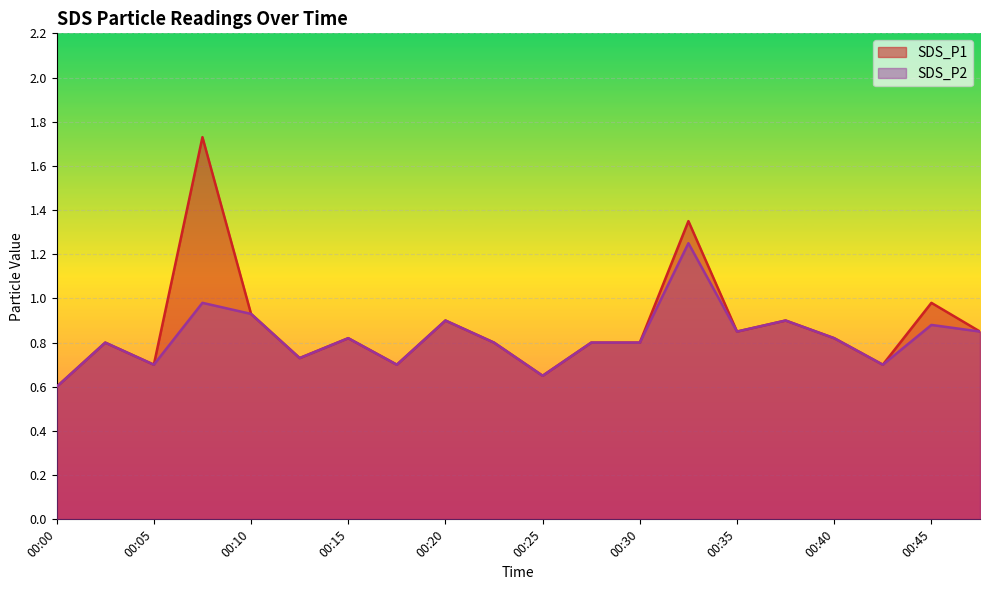

At which category does SDS_P1 reach its first local peak?

00:03